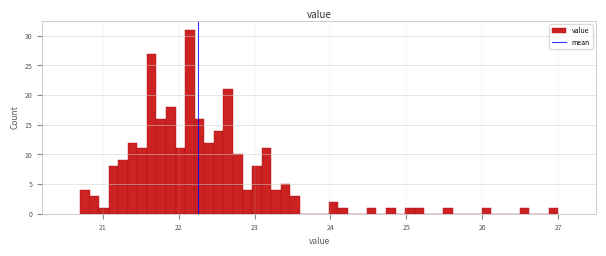

Around what value on the x-axis is the tallest bar? Give the approximate position of its centre, as read against the axis.

22.1